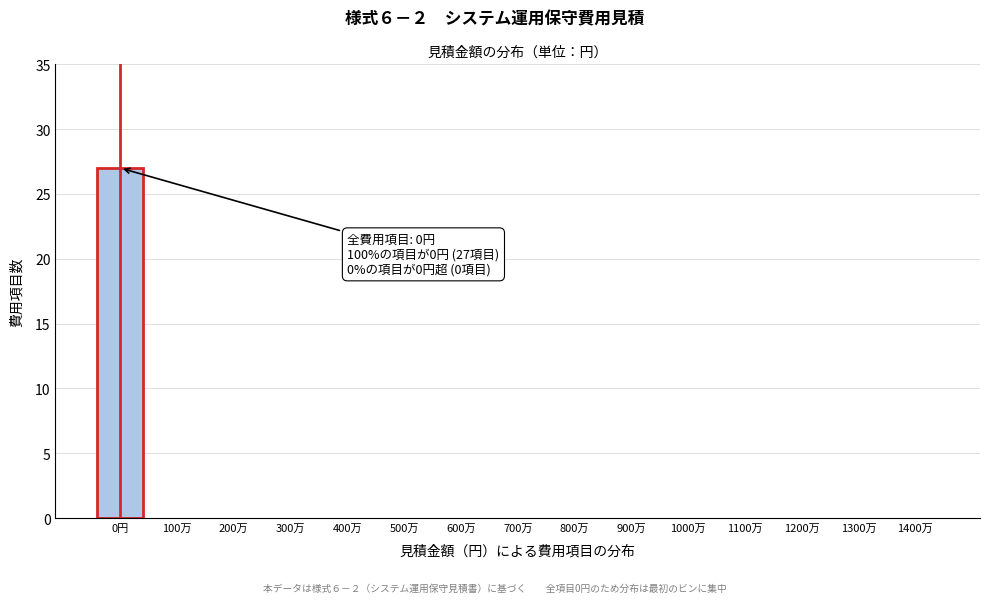

Reading left to right, transcribe all the data shown in this chart.

0円=27	100万=0	200万=0	300万=0	400万=0	500万=0	600万=0	700万=0	800万=0	900万=0	1000万=0	1100万=0	1200万=0	1300万=0	1400万=0